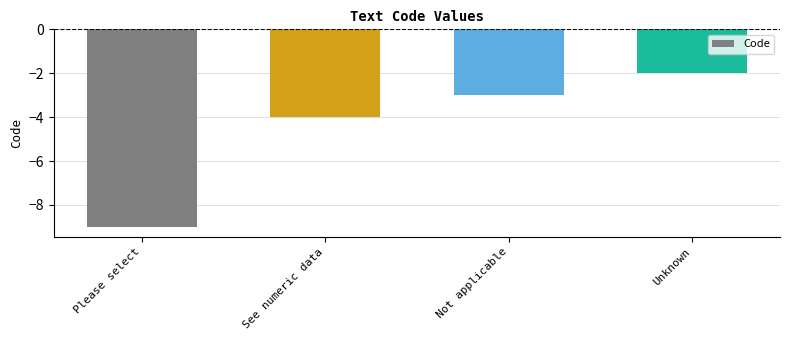

Count the values in the range -4 to -2.

3